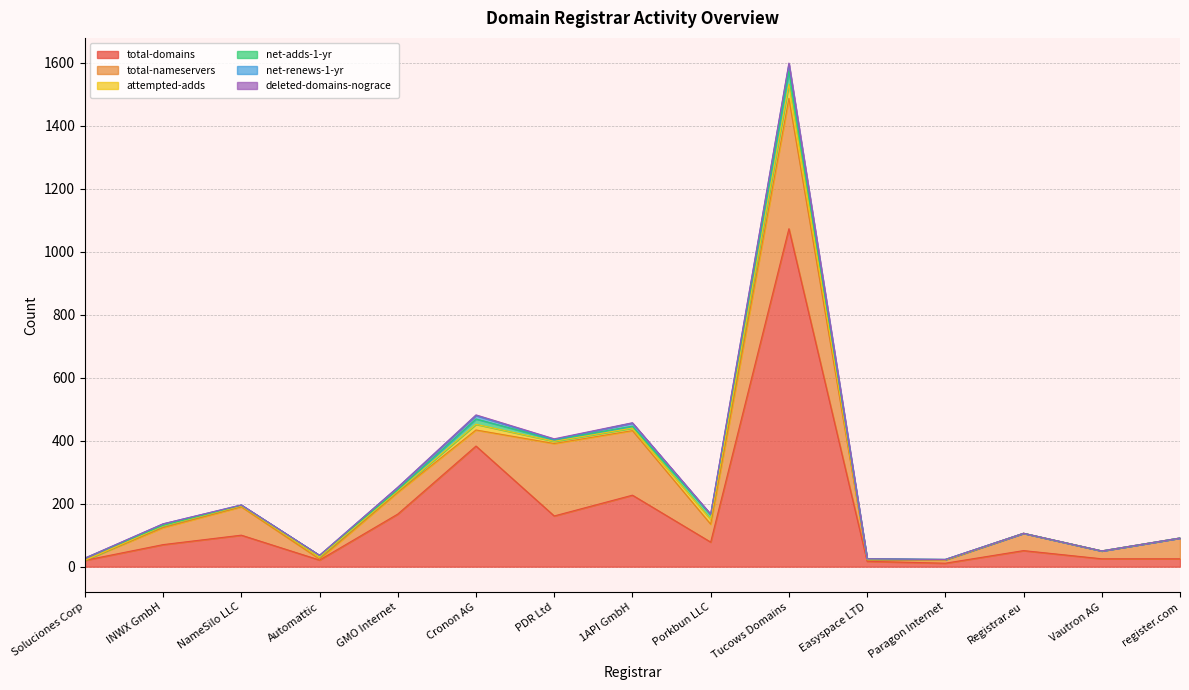

In total-nameservers, how many points are higher than both neighbors (excluding endpoints)?

5